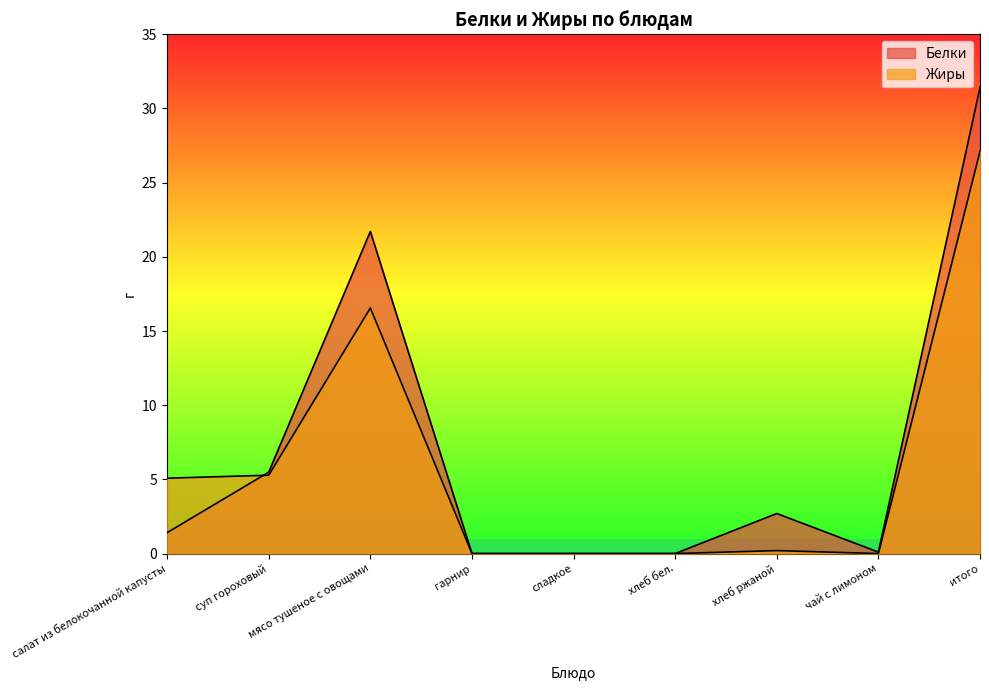

Between мясо тушеное с овощами and гарнир, which series saw the biggest shift?

Белки